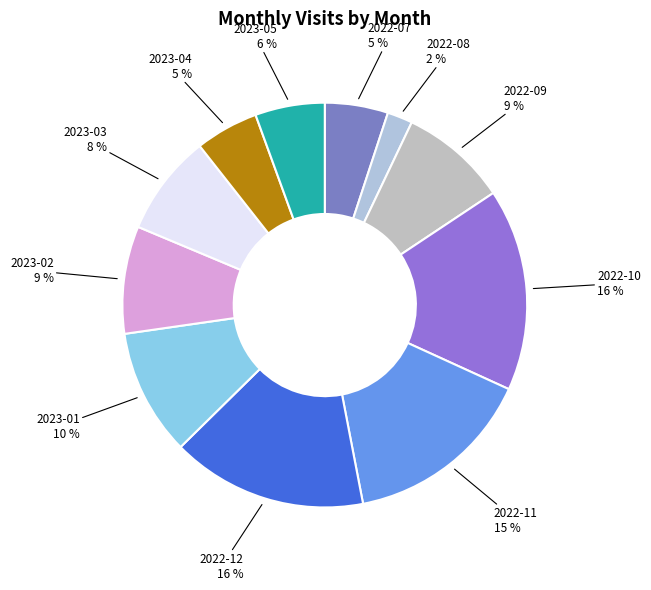

Which slice is the largest?

2022-10